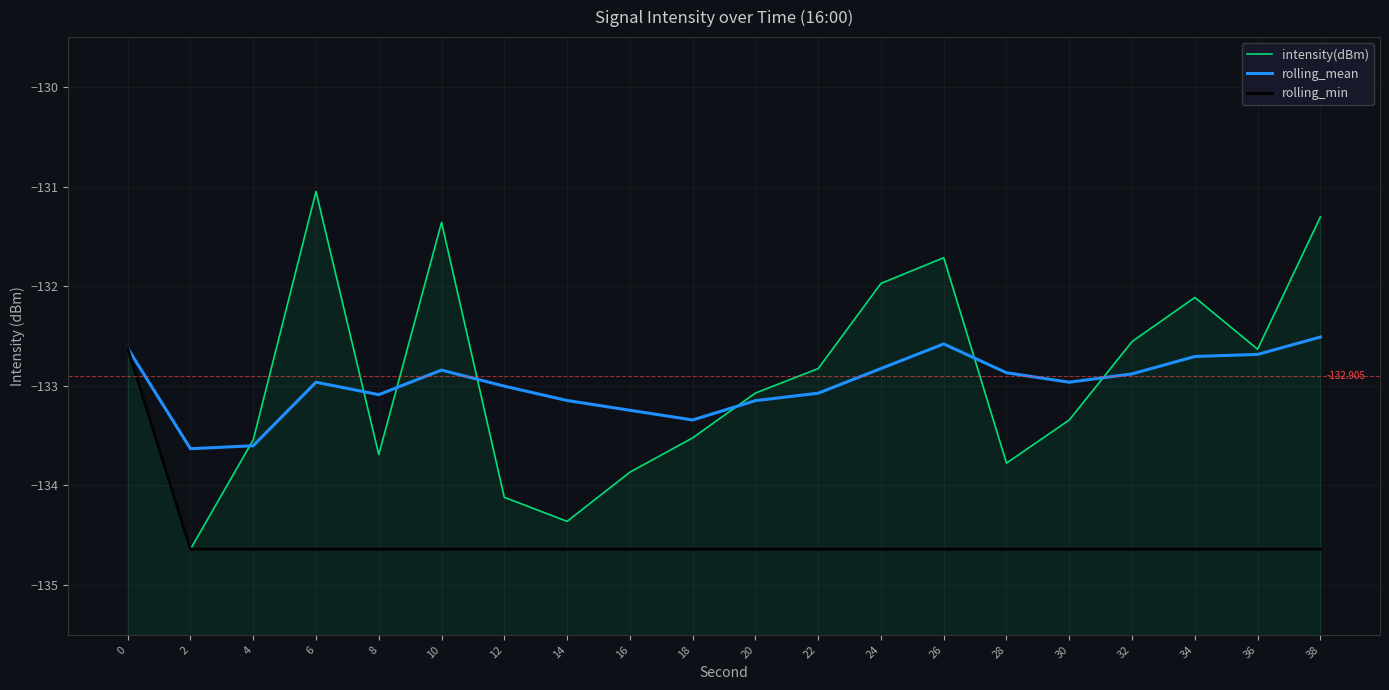

Which series has the largest range (max minus min)?

intensity(dBm)